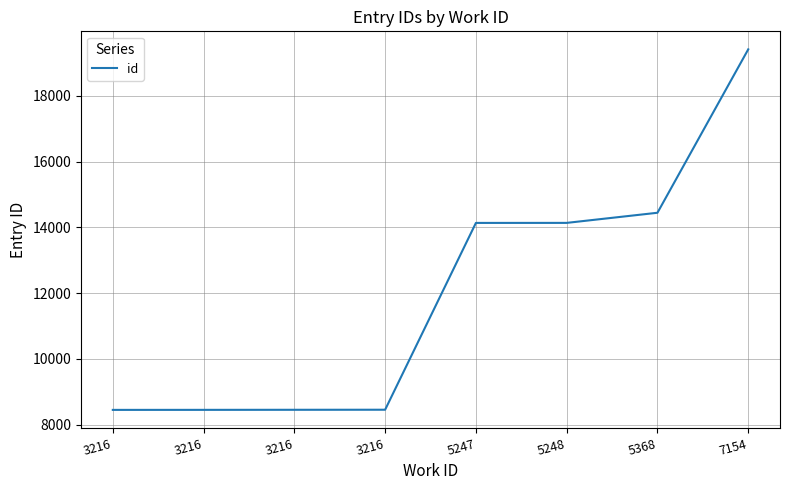

At which label does the data first exceed 14134?

5248